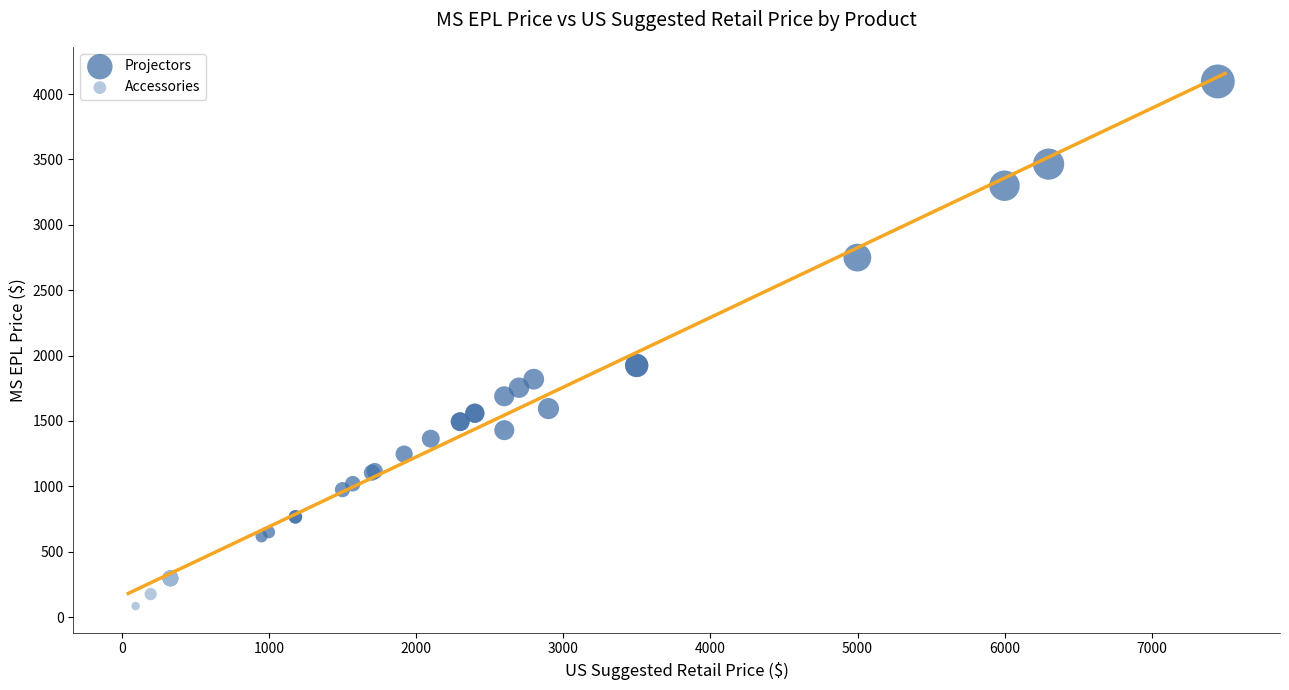

Which series has the largest Y range (max minus min)?

Projectors